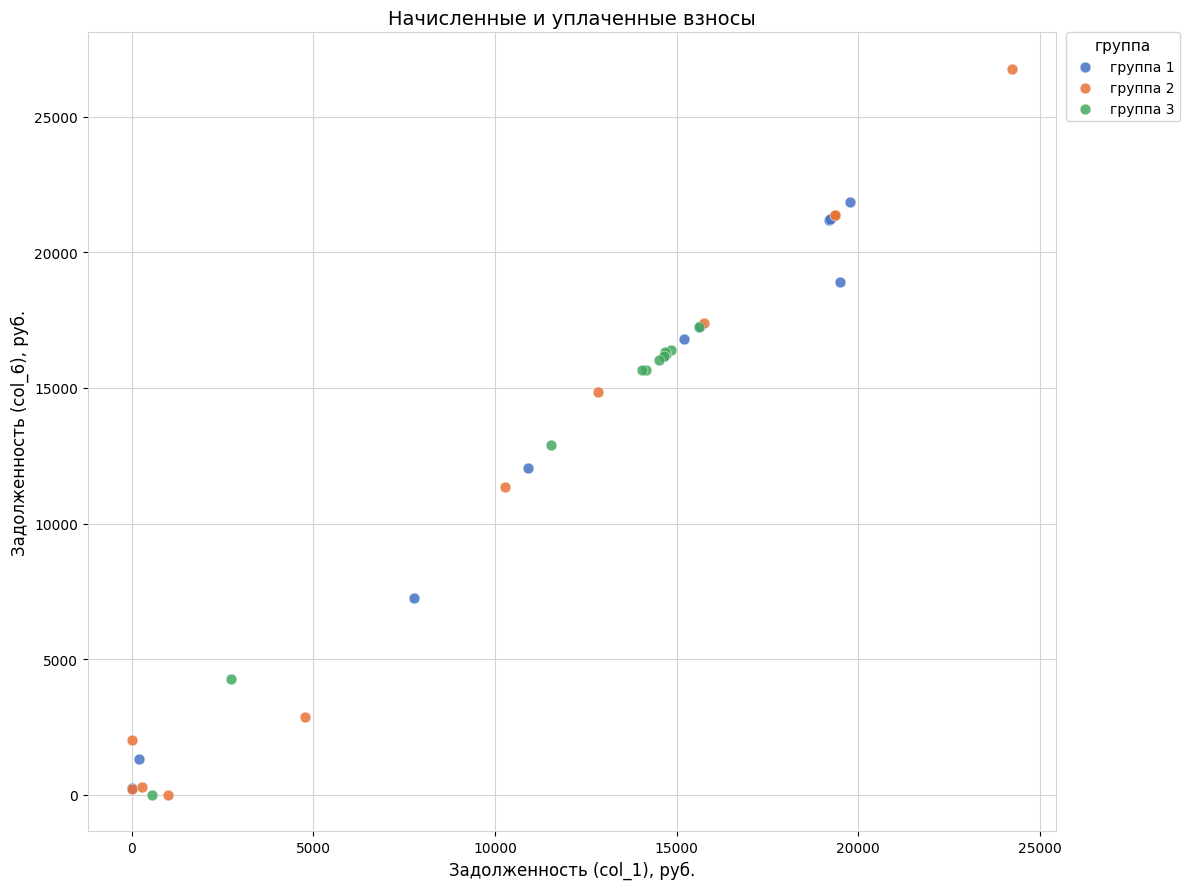

Which series has the largest Y range (max minus min)?

группа 2